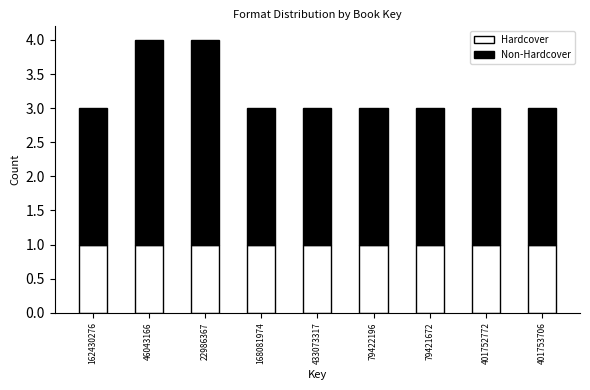

Reading left to right, what are the values for Hardcover?

162430276=1	46043166=1	22986367=1	168081974=1	433073317=1	79422196=1	79421672=1	401752772=1	401753706=1